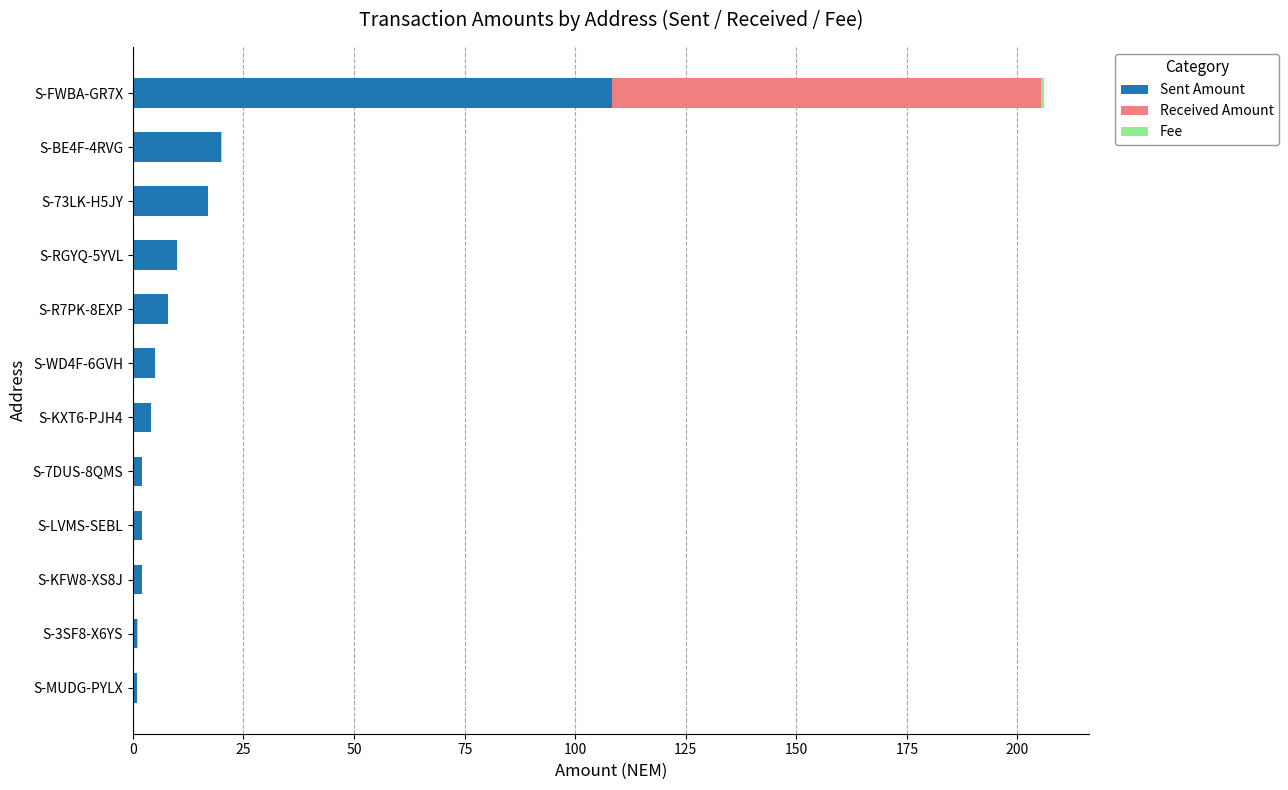

At which label does Sent Amount reach its peak?

S-FWBA-GR7X